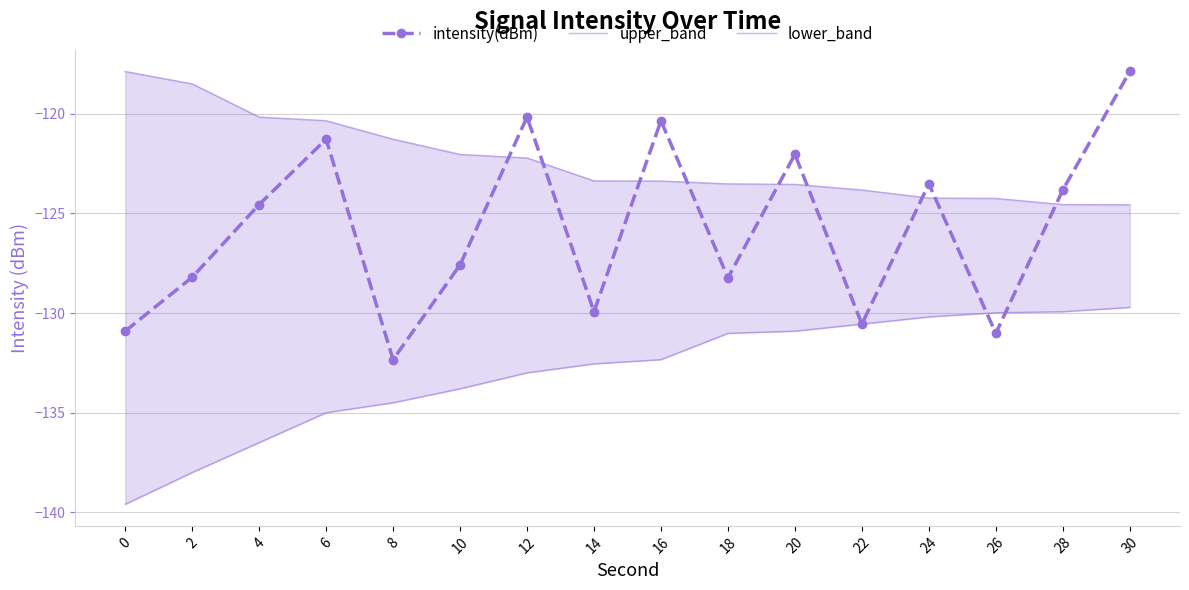

Count the number of data series in this chart.

3